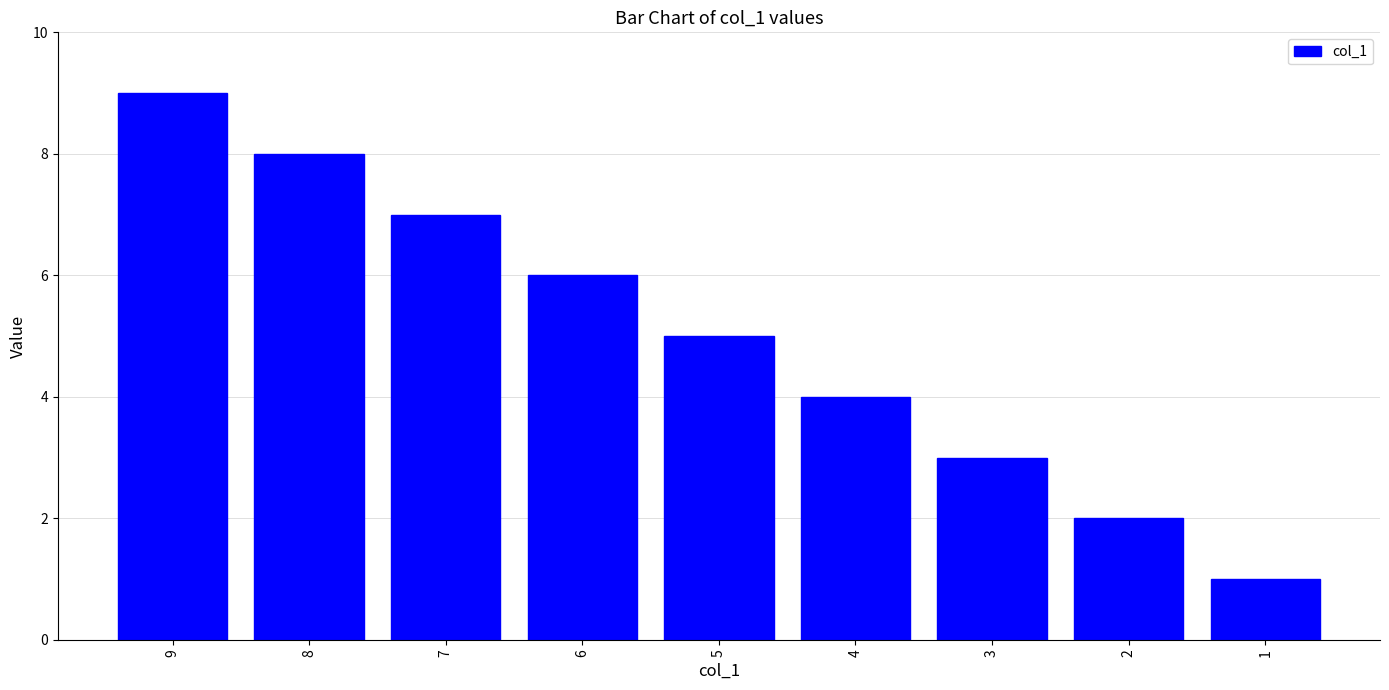

What value does the data have at 7?

7